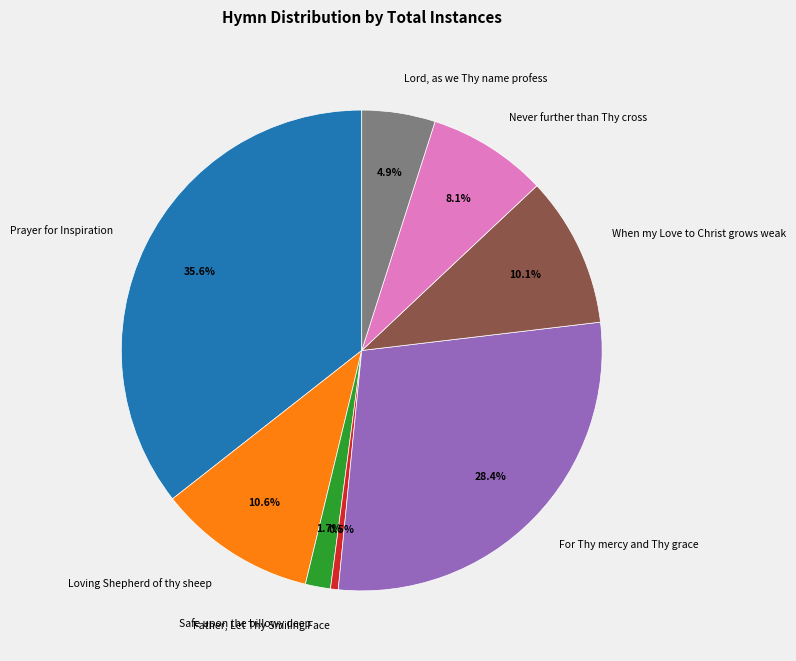

Rank the categories by value from lowest to highest.

Father, Let Thy Smiling Face, Safe upon the billowy deep, Lord, as we Thy name profess, Never further than Thy cross, When my Love to Christ grows weak, Loving Shepherd of thy sheep, For Thy mercy and Thy grace, Prayer for Inspiration